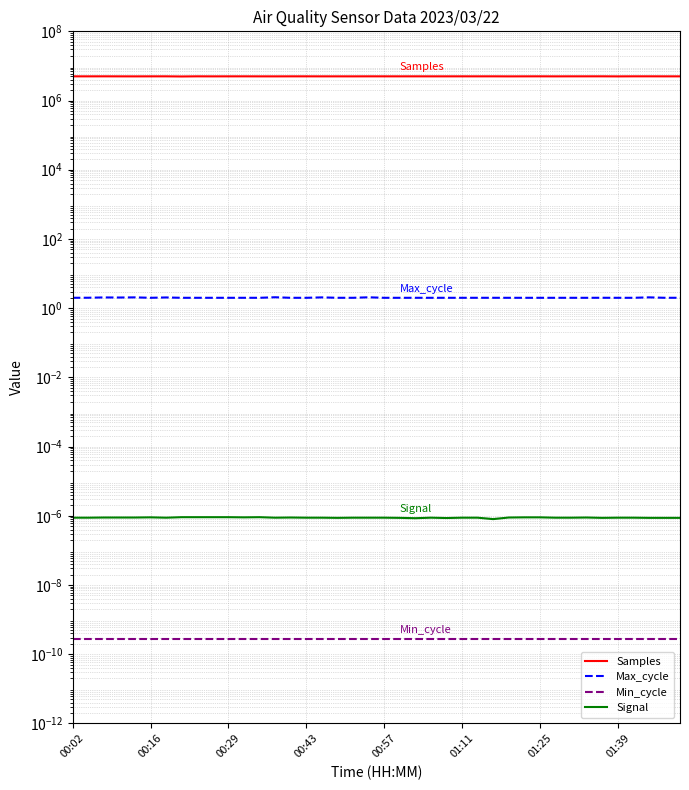

True or false: Min_cycle and Samples intersect in this chart.

False